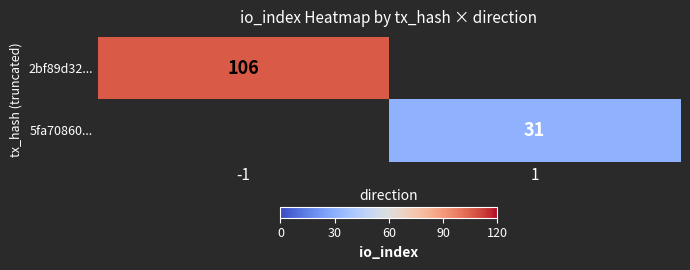

The value of 5fa70860... at 1 is 48. True or false?

False